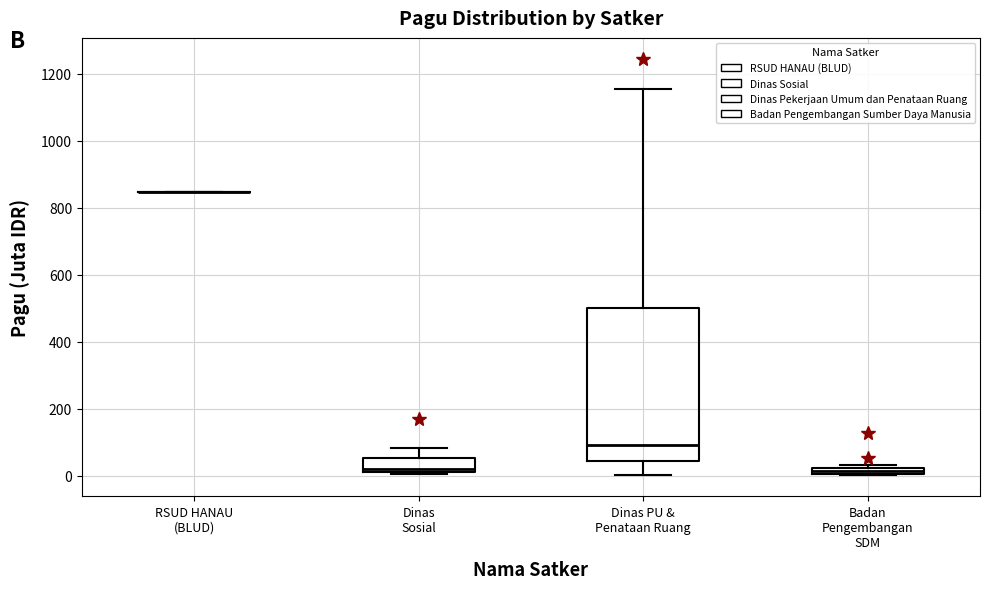

Where is the lower edge of the box for Badan Pengembangan SDM on the y-axis? The values are not printed on the chart, so give them approximately, as read against the axis.

0